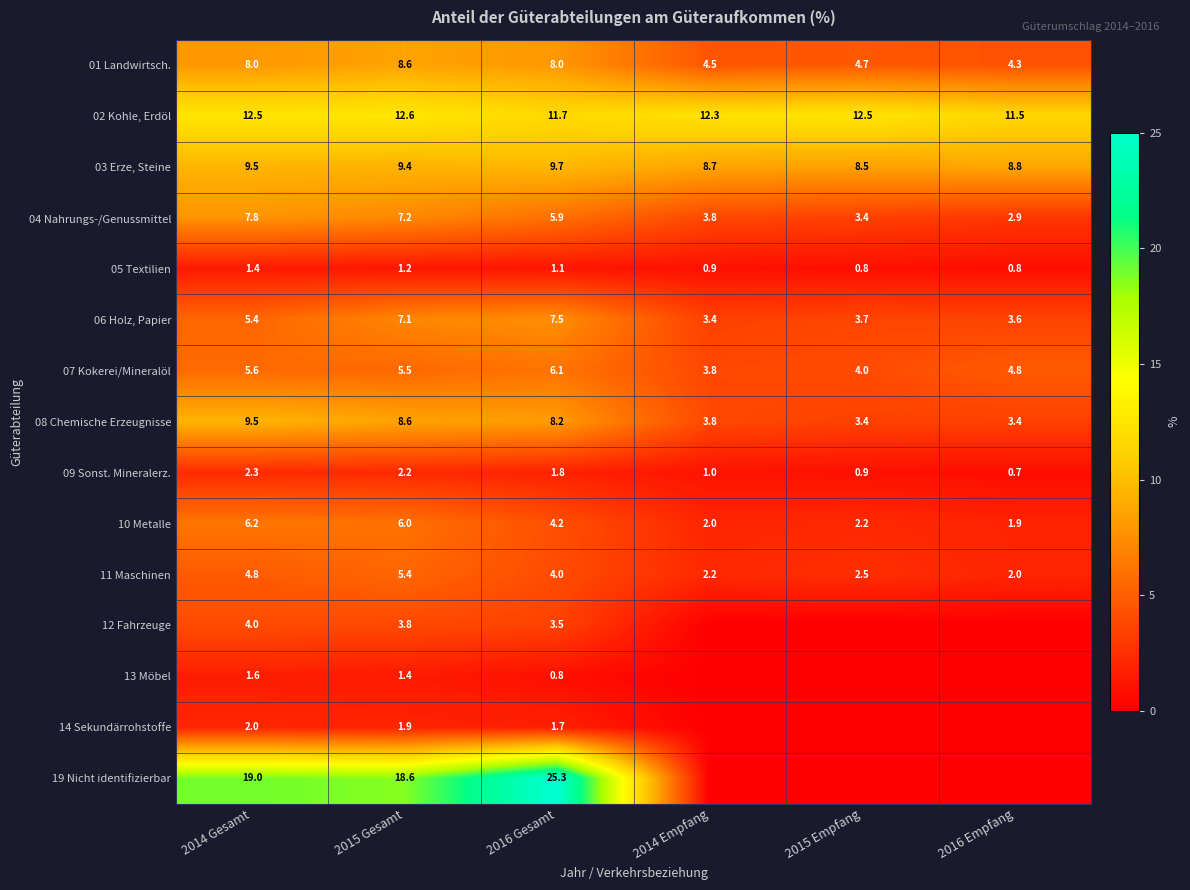

What value does the 04 Nahrungs-/Genussmittel series have at 2014 Empfang?

3.8